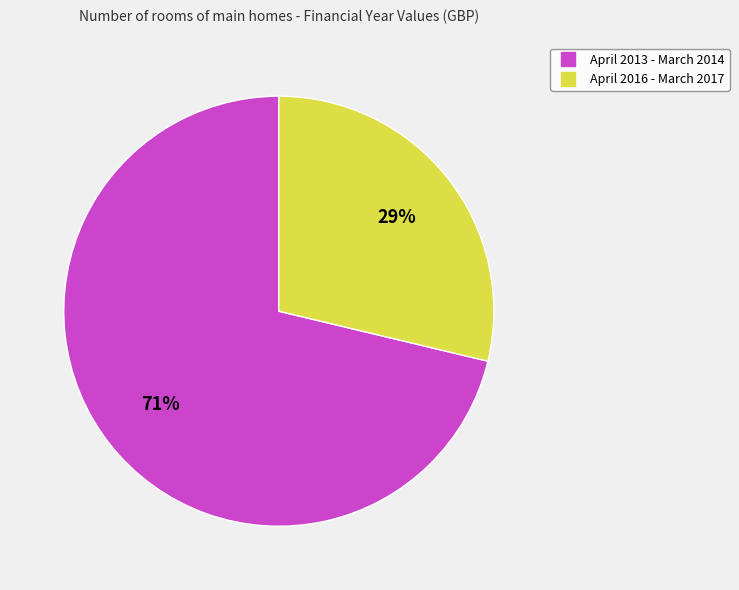

Count the number of slices in the pie.

2